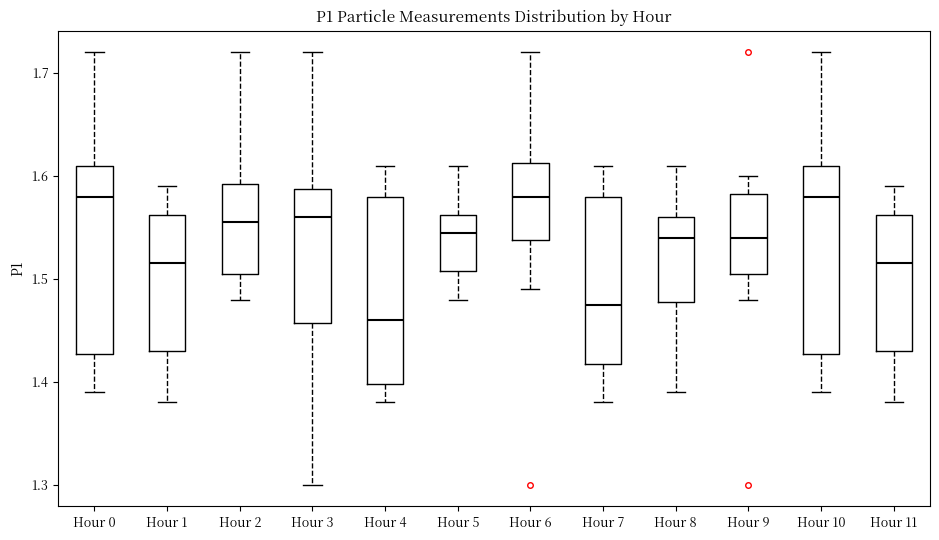

Reading left to right, transcribe this box plot: for each box, give where its median line is, the range the box spans, and where its two whiskers end, as read against the y-axis. The values are not printed on the chart, so give them approximately, as read against the axis.

Hour 0: median 1.58, box 1.43 to 1.61, whiskers 1.39 to 1.72
Hour 1: median 1.52, box 1.43 to 1.56, whiskers 1.38 to 1.59
Hour 2: median 1.56, box 1.51 to 1.59, whiskers 1.48 to 1.72
Hour 3: median 1.56, box 1.46 to 1.59, whiskers 1.30 to 1.72
Hour 4: median 1.46, box 1.40 to 1.58, whiskers 1.38 to 1.61
Hour 5: median 1.55, box 1.51 to 1.56, whiskers 1.48 to 1.61
Hour 6: median 1.58, box 1.54 to 1.61, whiskers 1.49 to 1.72
Hour 7: median 1.48, box 1.42 to 1.58, whiskers 1.38 to 1.61
Hour 8: median 1.54, box 1.48 to 1.56, whiskers 1.39 to 1.61
Hour 9: median 1.54, box 1.51 to 1.58, whiskers 1.48 to 1.60
Hour 10: median 1.58, box 1.43 to 1.61, whiskers 1.39 to 1.72
Hour 11: median 1.52, box 1.43 to 1.56, whiskers 1.38 to 1.59